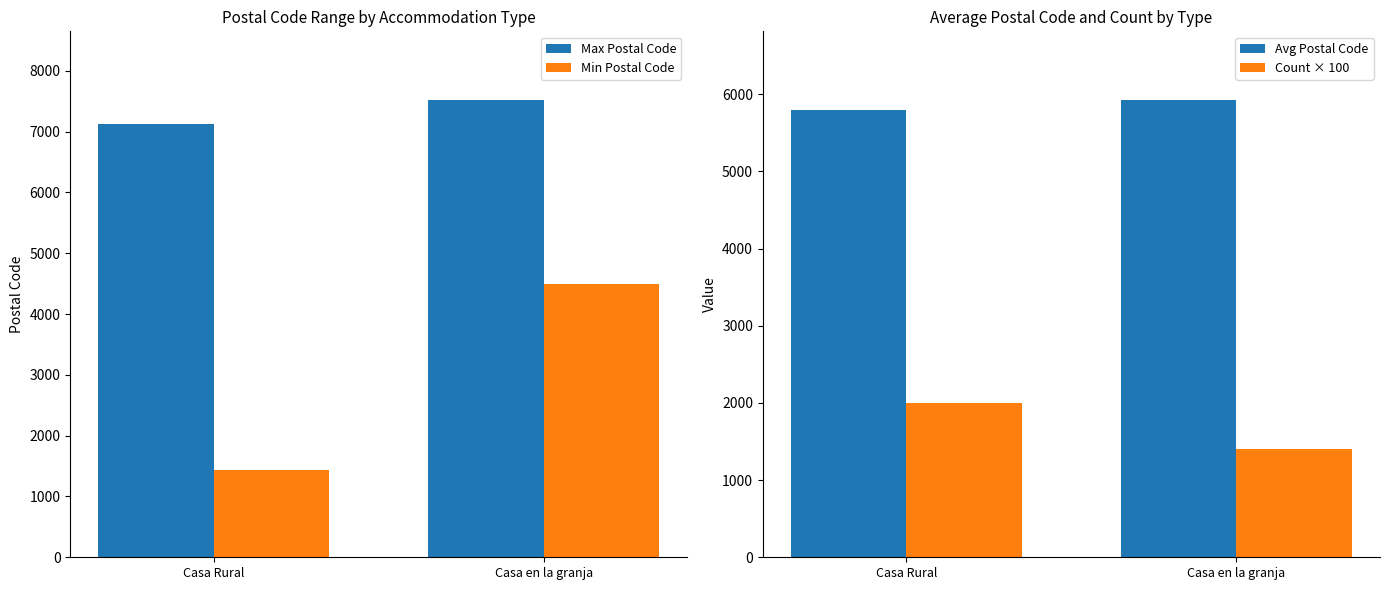

Reading left to right, what are all the values shown in this chart?

Max Postal Code: 7120.0	7520.0
Min Postal Code: 1440.0	4500.0
Avg Postal Code: 5791.6	5925.4
Count × 100: 2000.0	1400.0